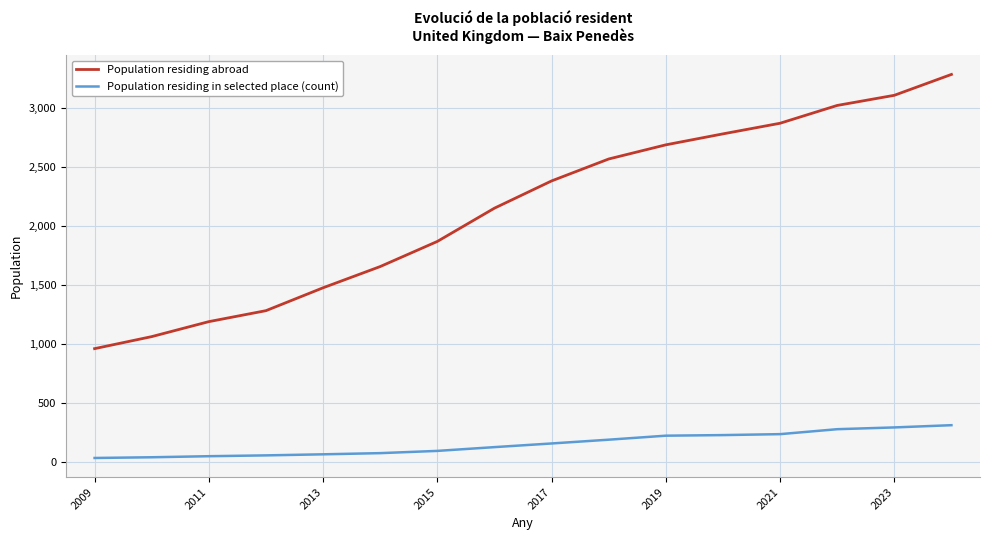

How many lines are shown in the chart?

2